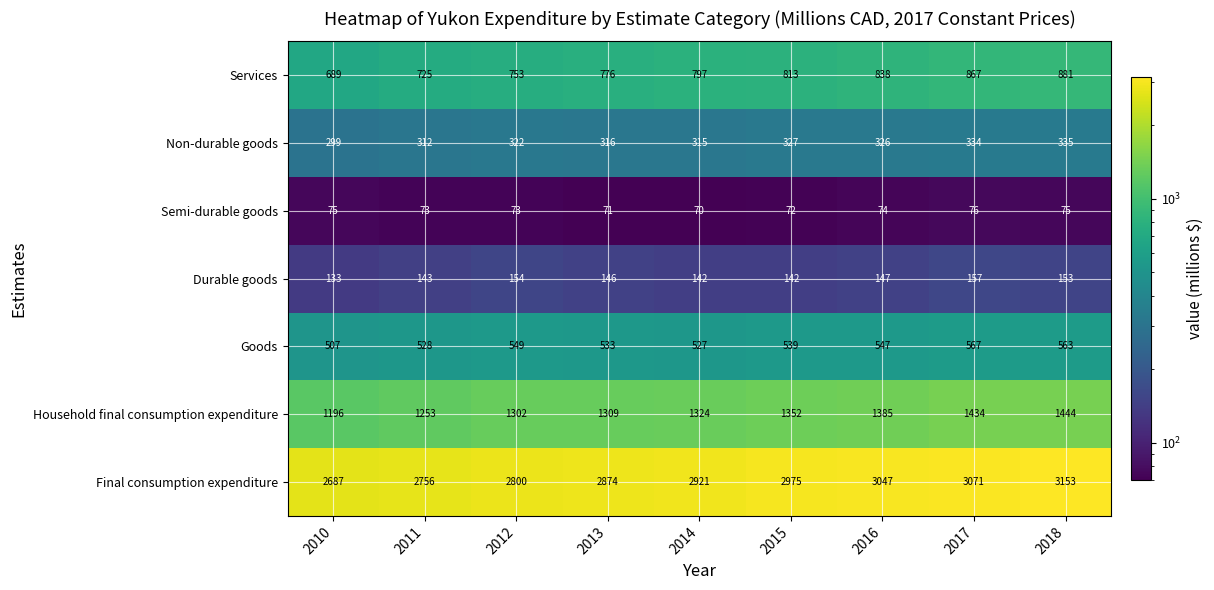

Where is Final consumption expenditure nearest to the value 2920?

2014